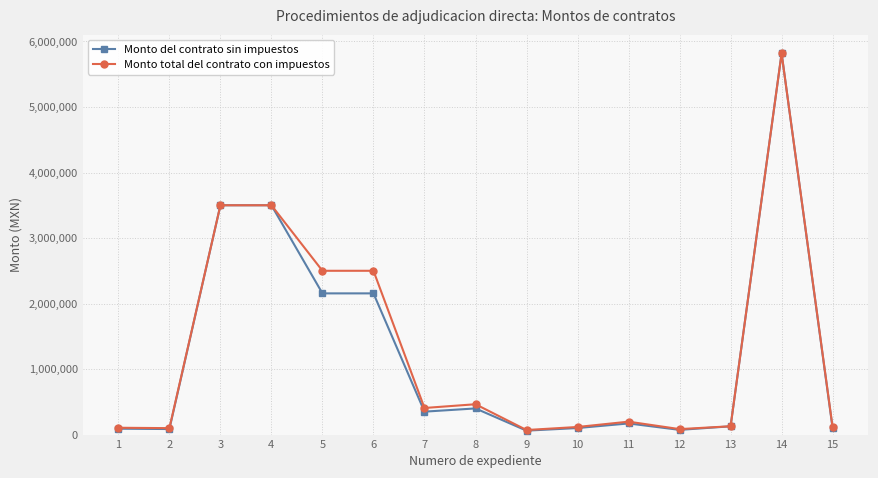

How many data points in Monto del contrato sin impuestos are less than 170000?

7